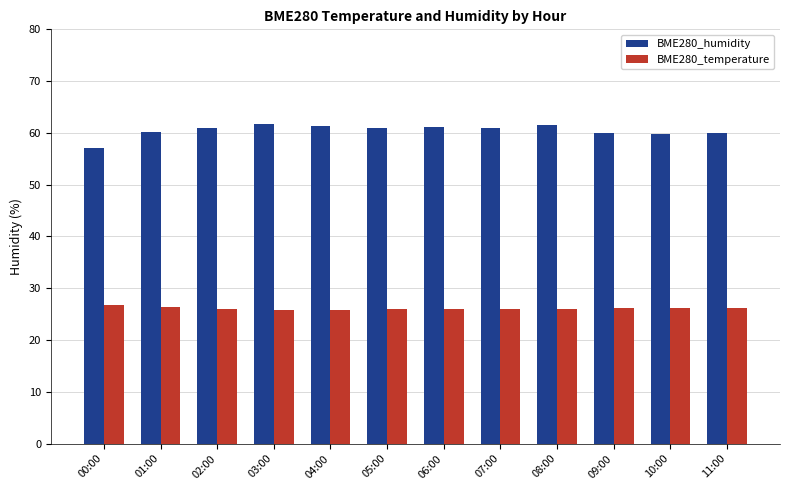

List the series in order of their peak value, lowest first.

BME280_temperature, BME280_humidity